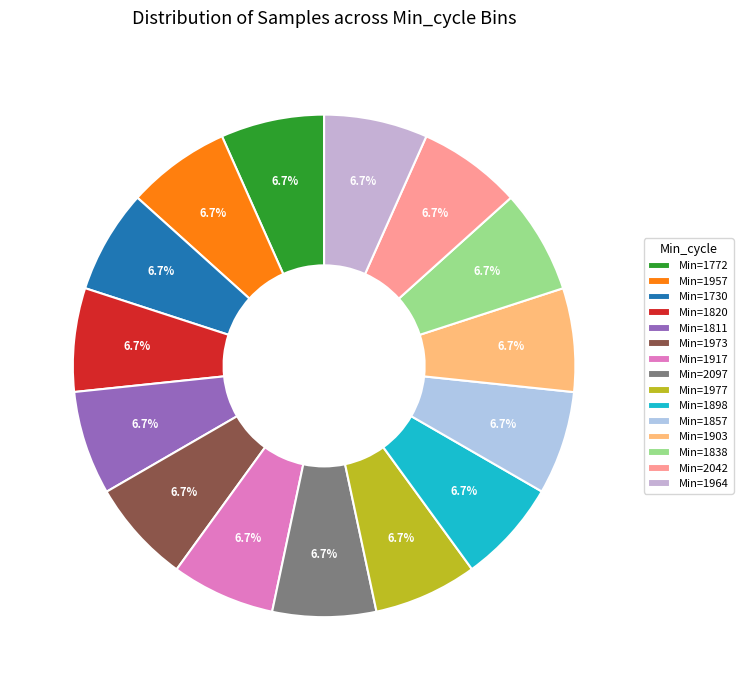

Is there any slice that represents more than half of the pie?

No